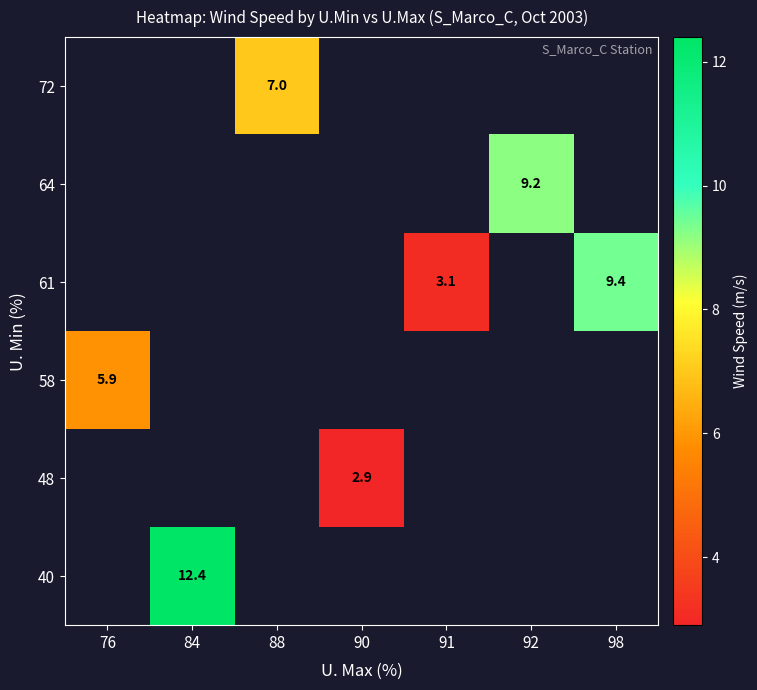

What is the greatest value displayed?

12.4